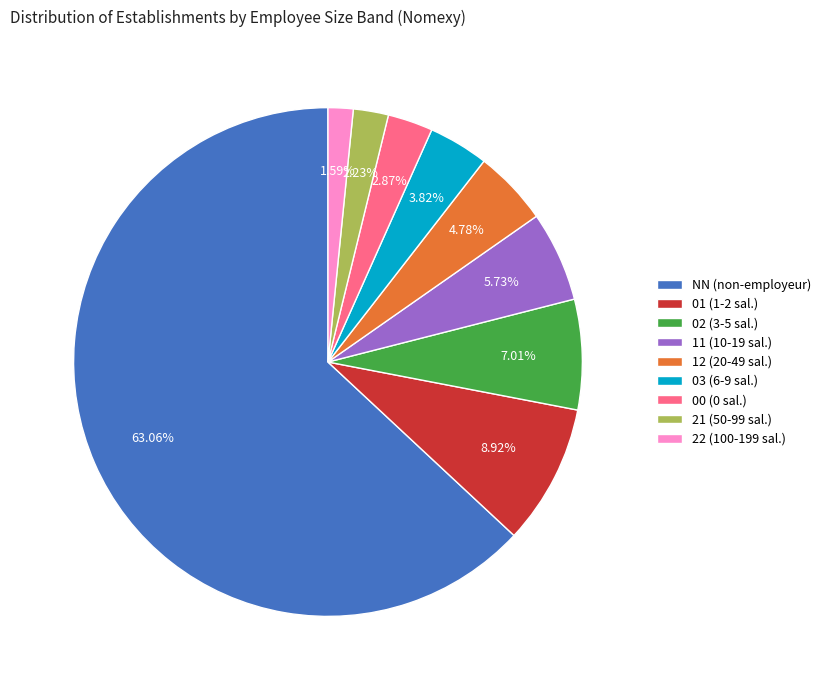

Between 03 and 21, which is larger?

03